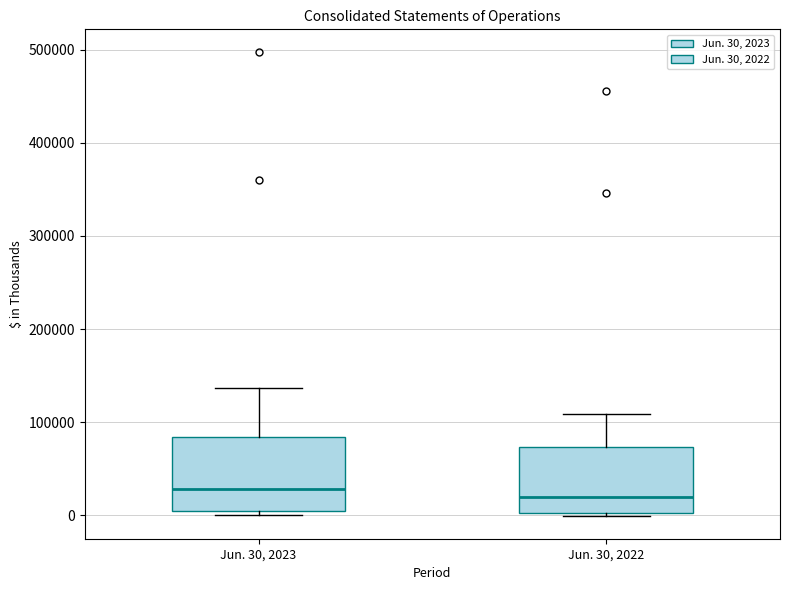

Where does the upper whisker of the box for Jun. 30, 2022 end on the y-axis? The values are not printed on the chart, so give them approximately, as read against the axis.

110000